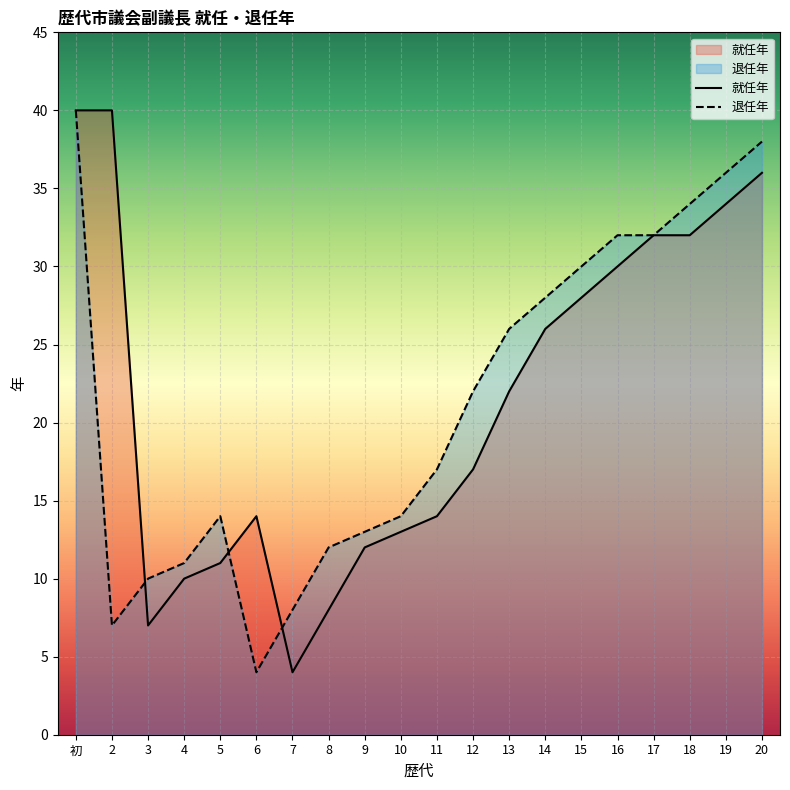

What is the value of the 退任年 point at the 18th from the left?

34